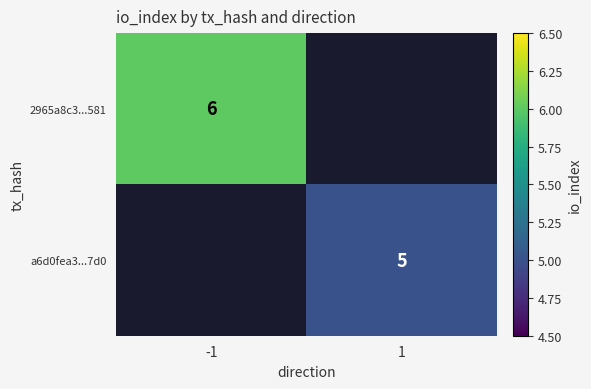

The value of a6d0fea3...7d0 at 1 is 5. True or false?

True